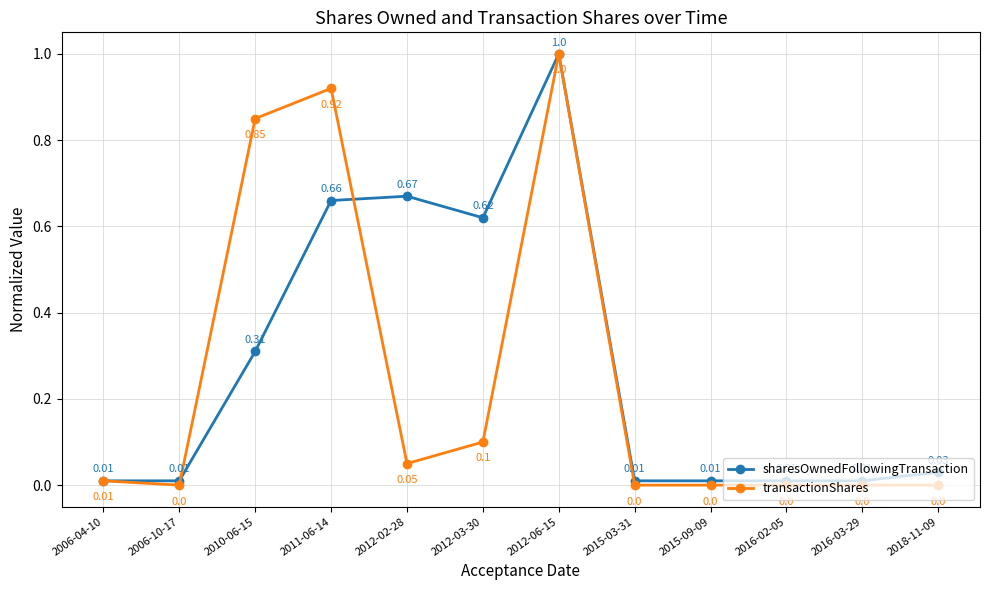

How many lines are shown in the chart?

2